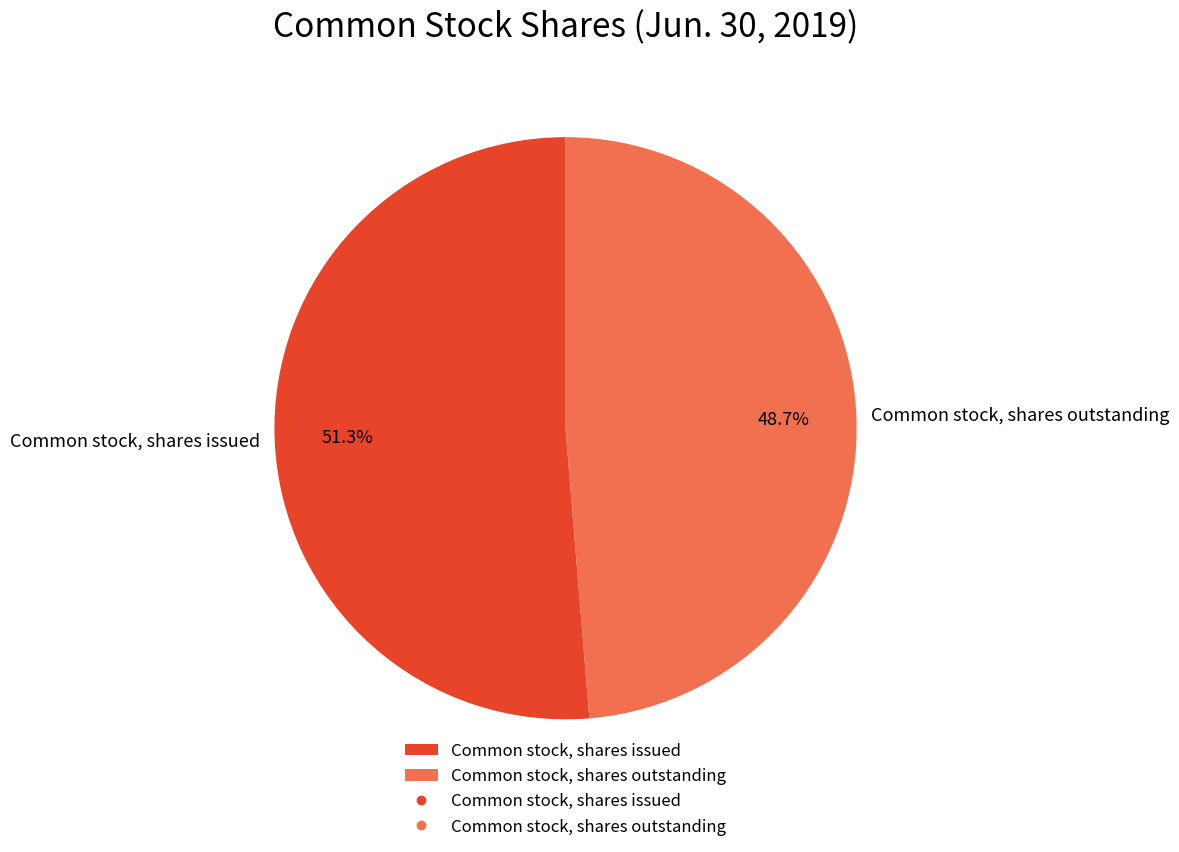

The Common stock, shares outstanding slice represents 49% of the pie. True or false?

True